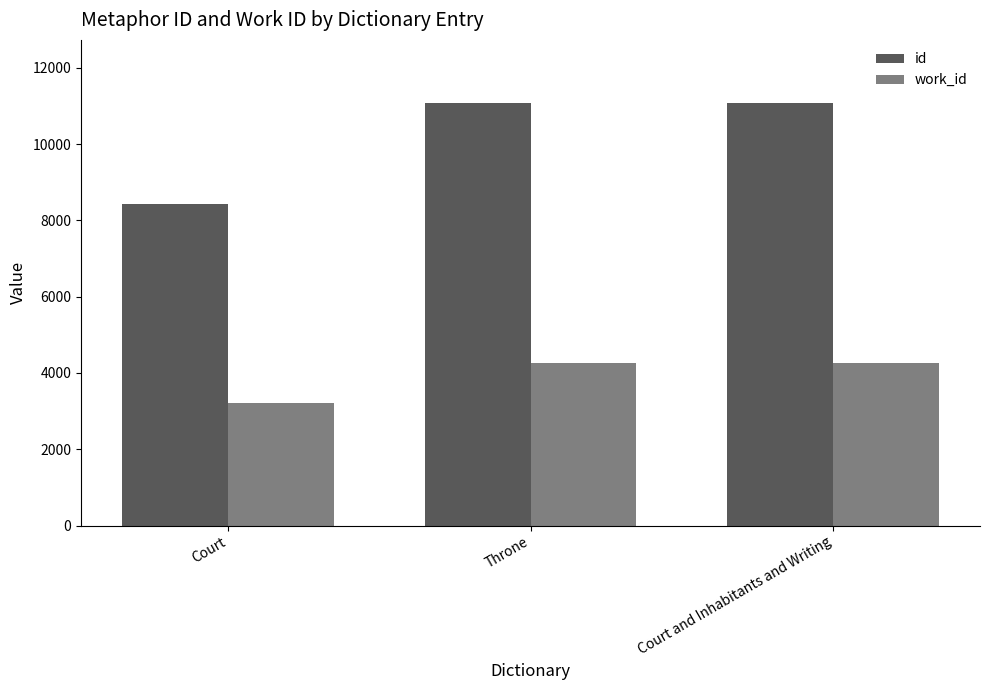

What is the maximum value shown in the chart?

11069